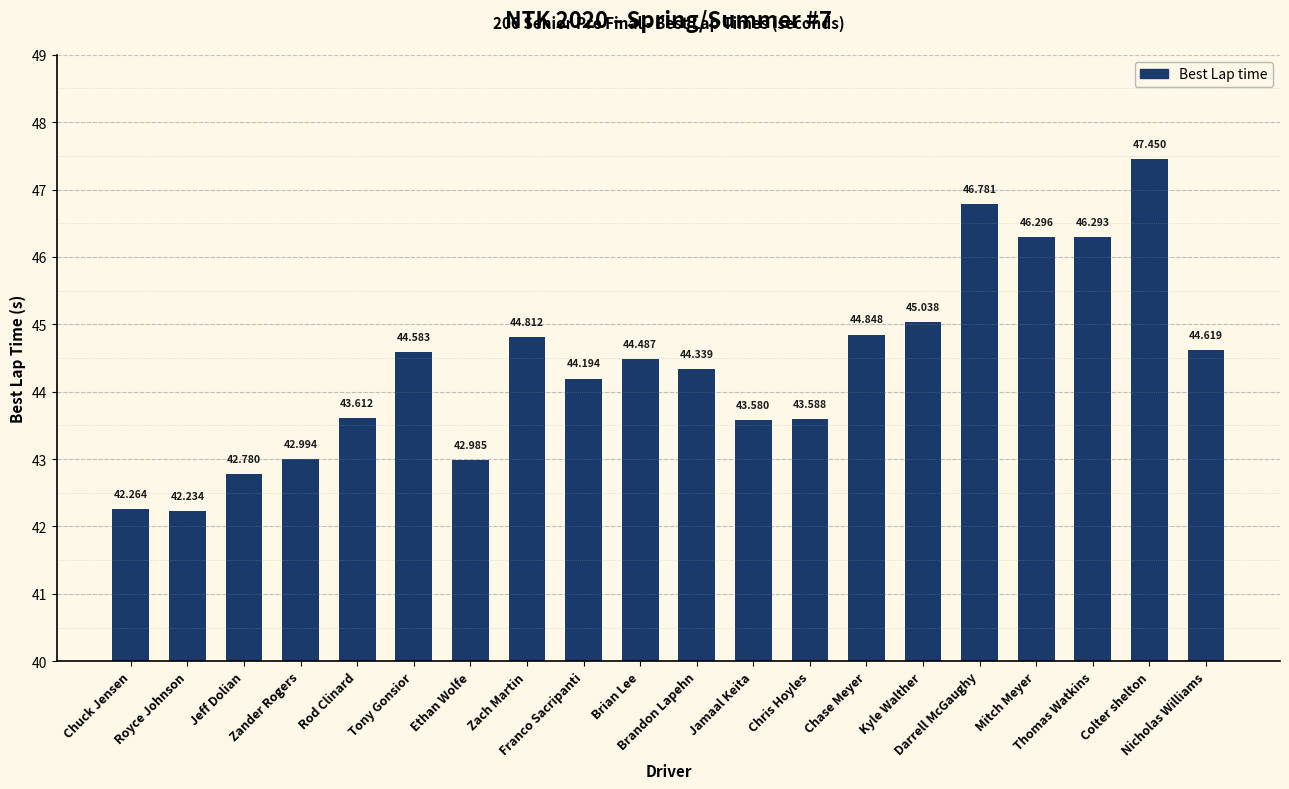

What is the change in value from Colter shelton to Nicholas Williams?

-2.8